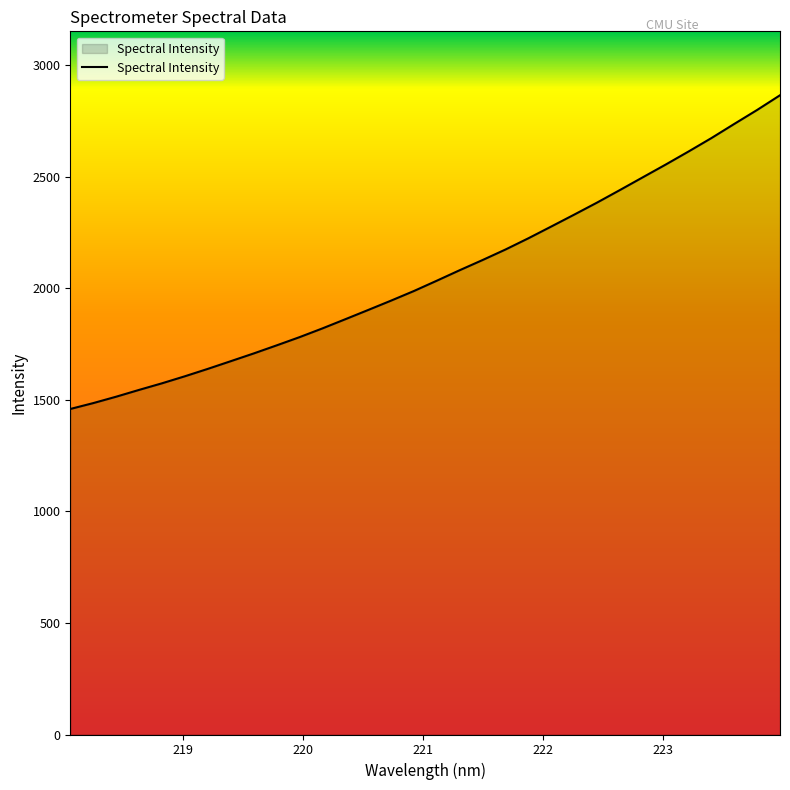

What is the smallest value displayed?

1459.1